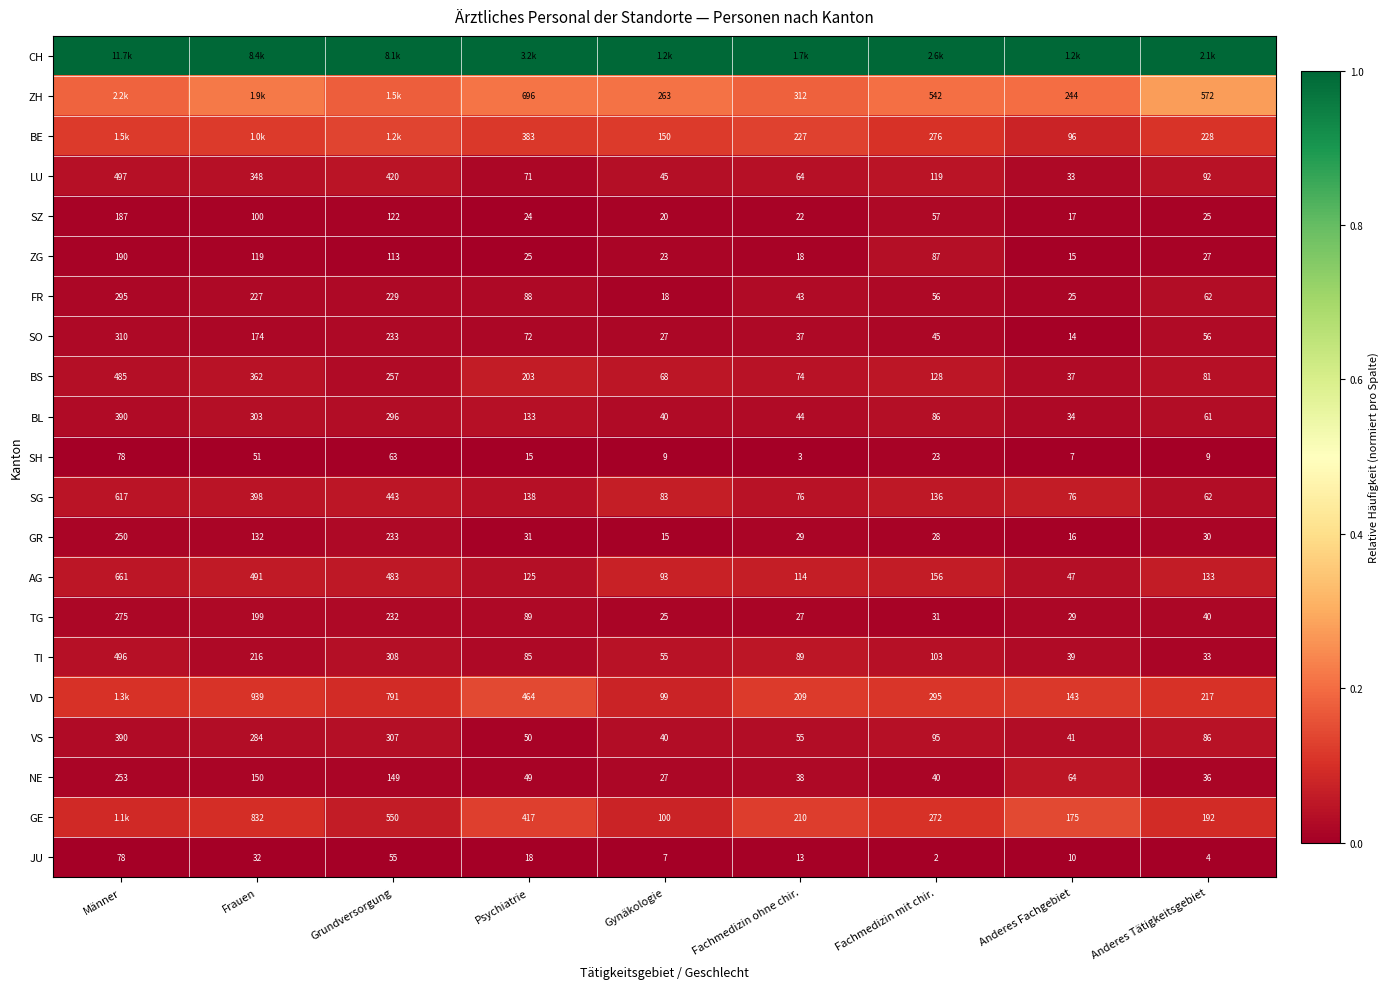

Rank the categories by BS value from lowest to highest.

Anderes Fachgebiet, Gynäkologie, Fachmedizin ohne chir., Anderes Tätigkeitsgebiet, Fachmedizin mit chir., Psychiatrie, Grundversorgung, Frauen, Männer